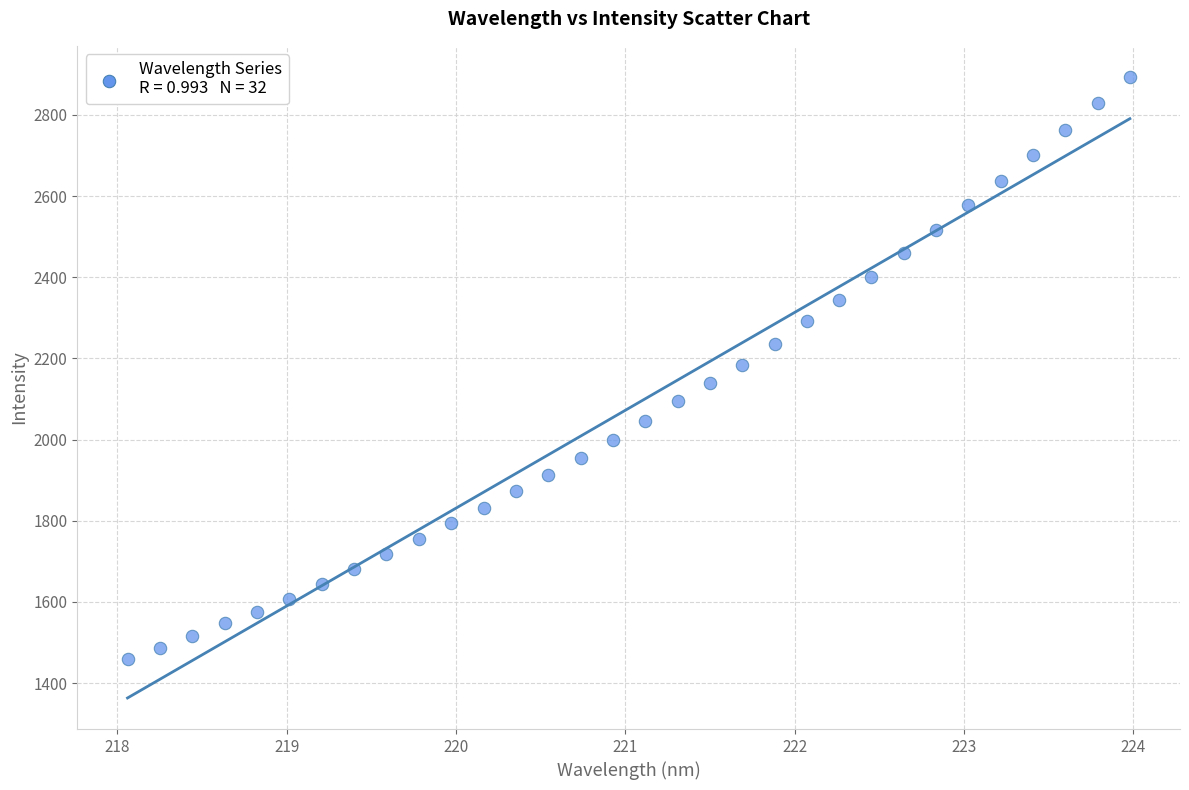

What is the range of X values (max minus min)?

5.9